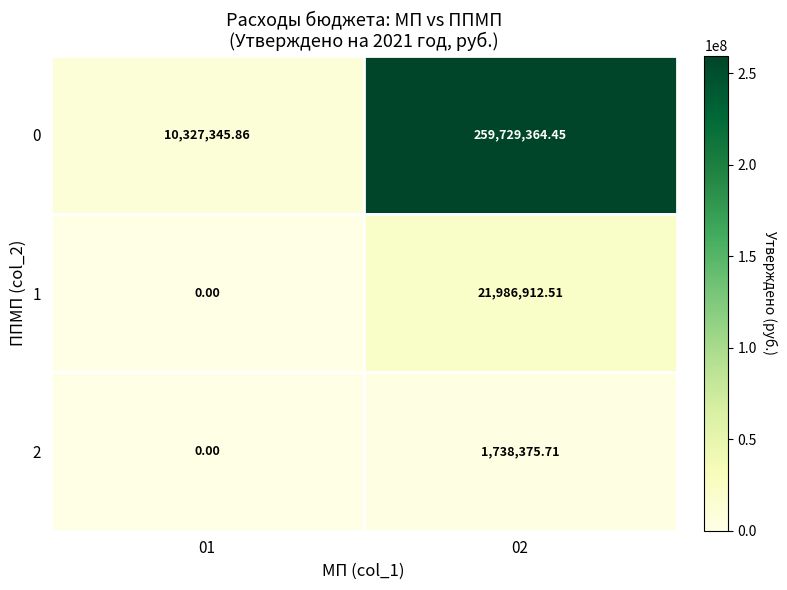

Is the value of 0 at 01 greater than the value of 1 at 01?

Yes